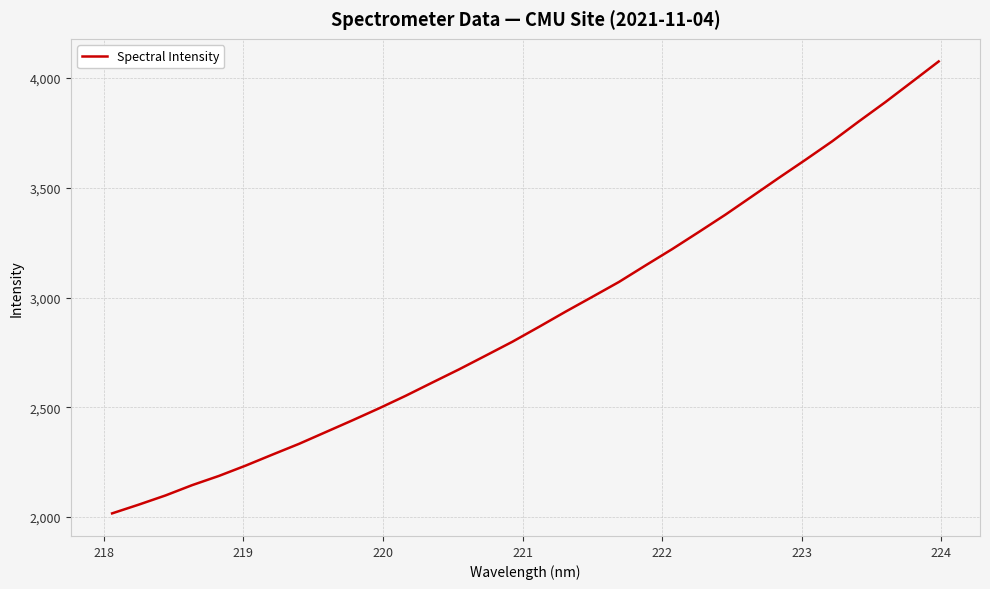

What is the minimum value shown in the chart?

2016.5